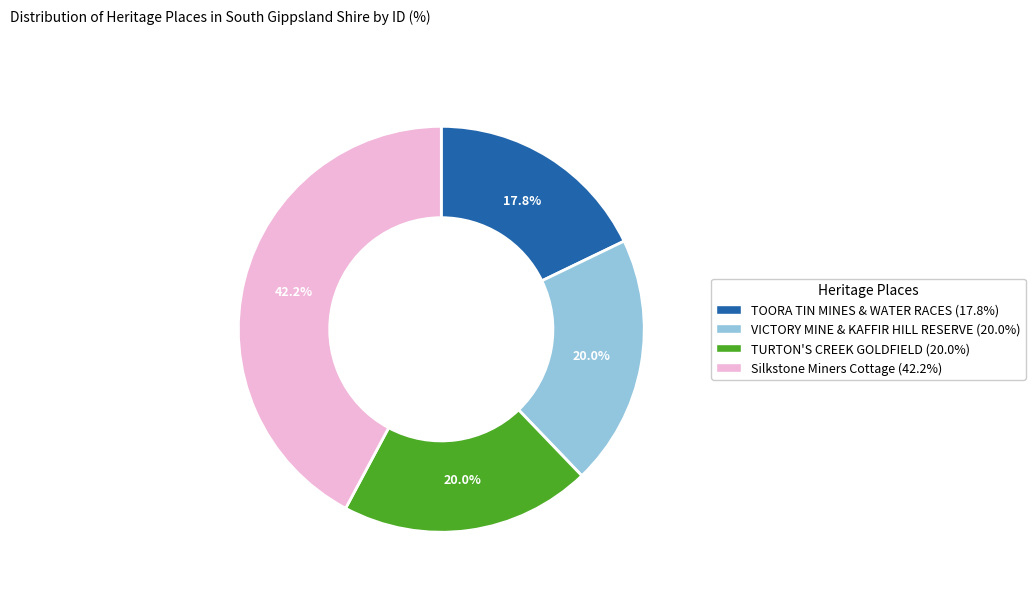

What percentage do VICTORY MINE & KAFFIR HILL RESERVE and TOORA TIN MINES & WATER RACES together represent?

37.8%